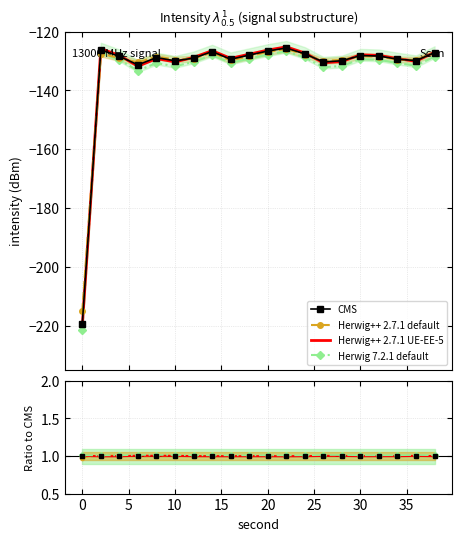

True or false: Herwig++ 2.7.1 default and Herwig++ 2.7.1 UE-EE-5 cross at least once.

True